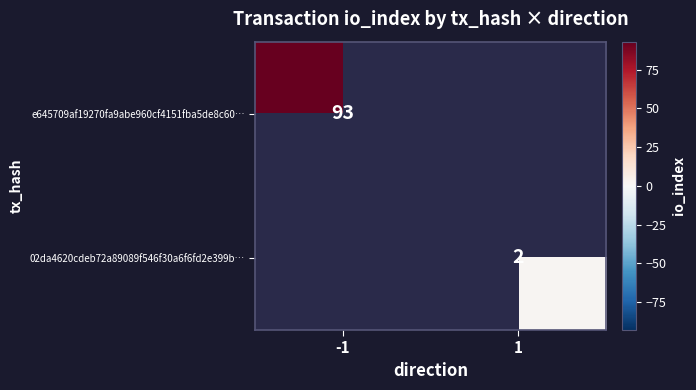

At how many categories does at least one series exceed 59?

1